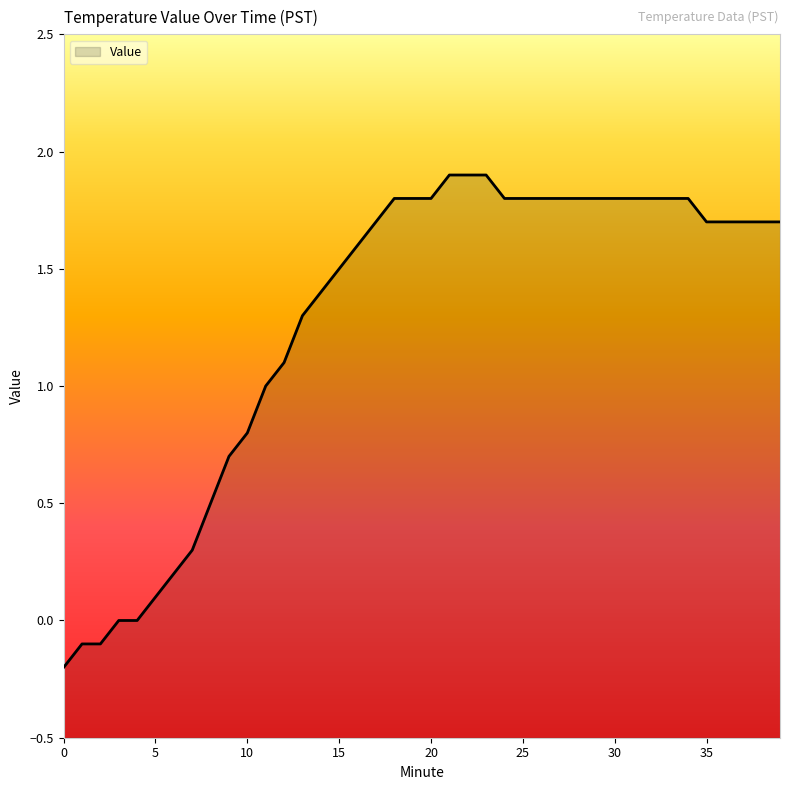

What is the maximum value shown in the chart?

1.9